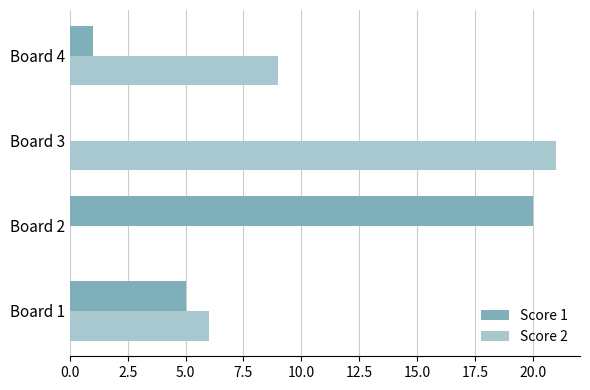

What is the sum of all Score 2 values?

36